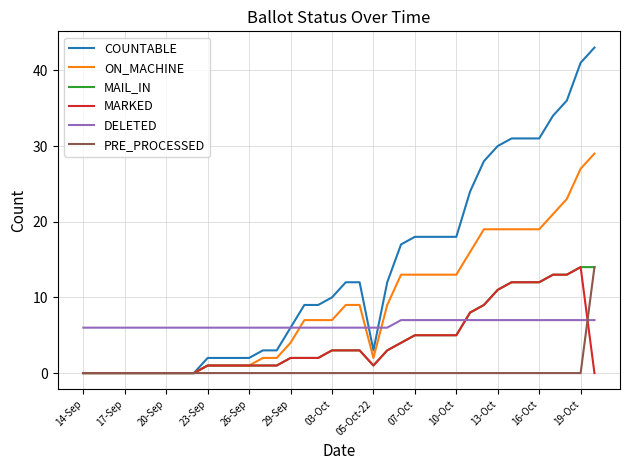

How many intersections are there between PRE_PROCESSED and DELETED?

1